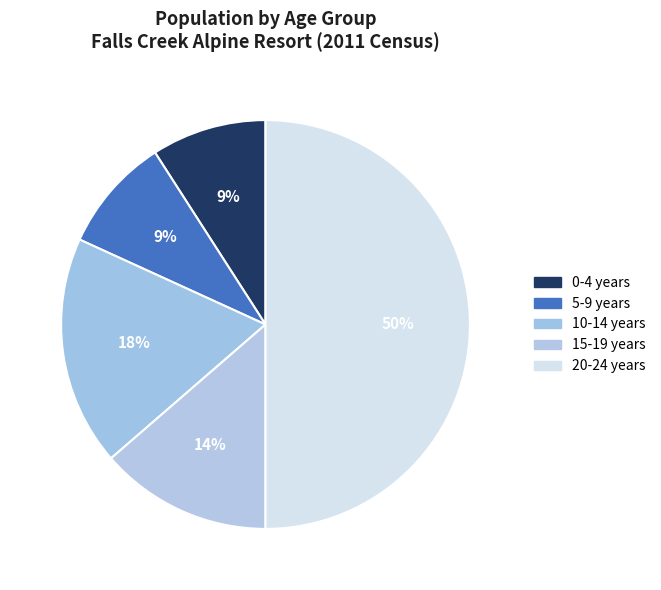

Is the sum of 10-14 years and 20-24 years greater than half?

Yes